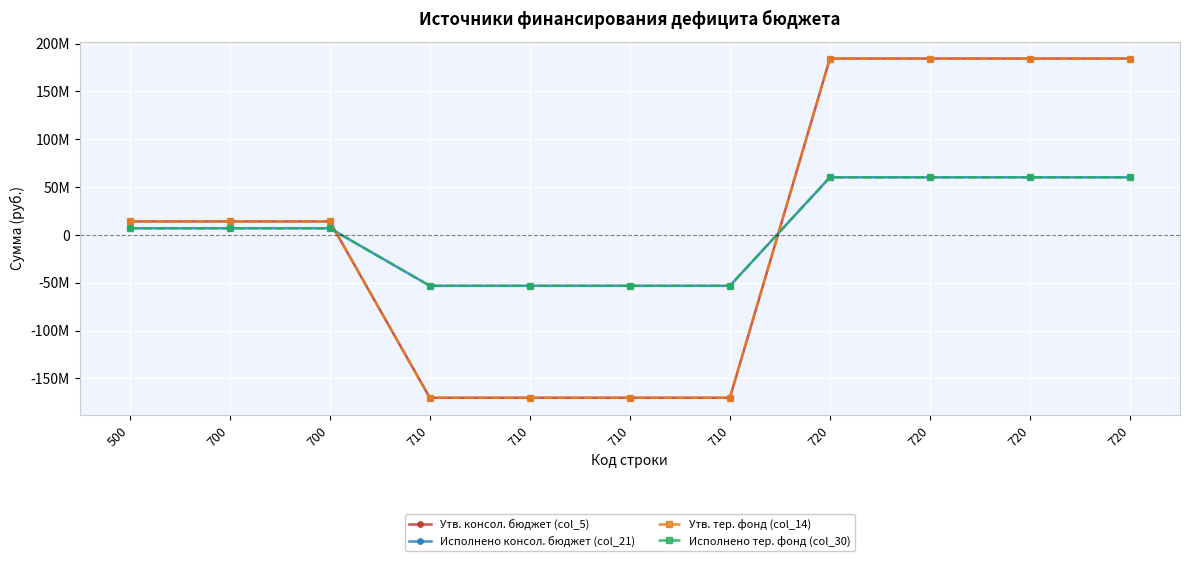

Between 720 and 720, which is larger?

720